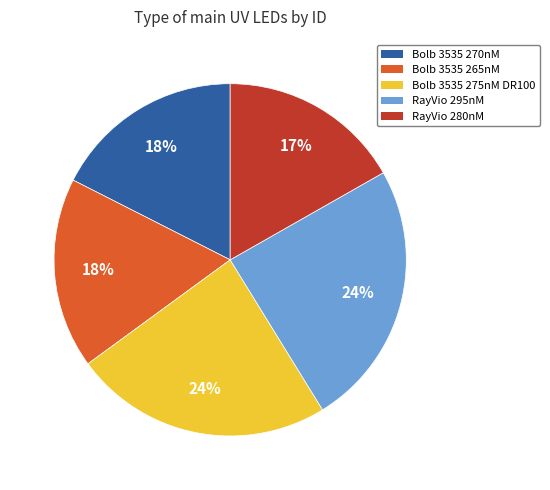

Does any single category account for the majority?

No